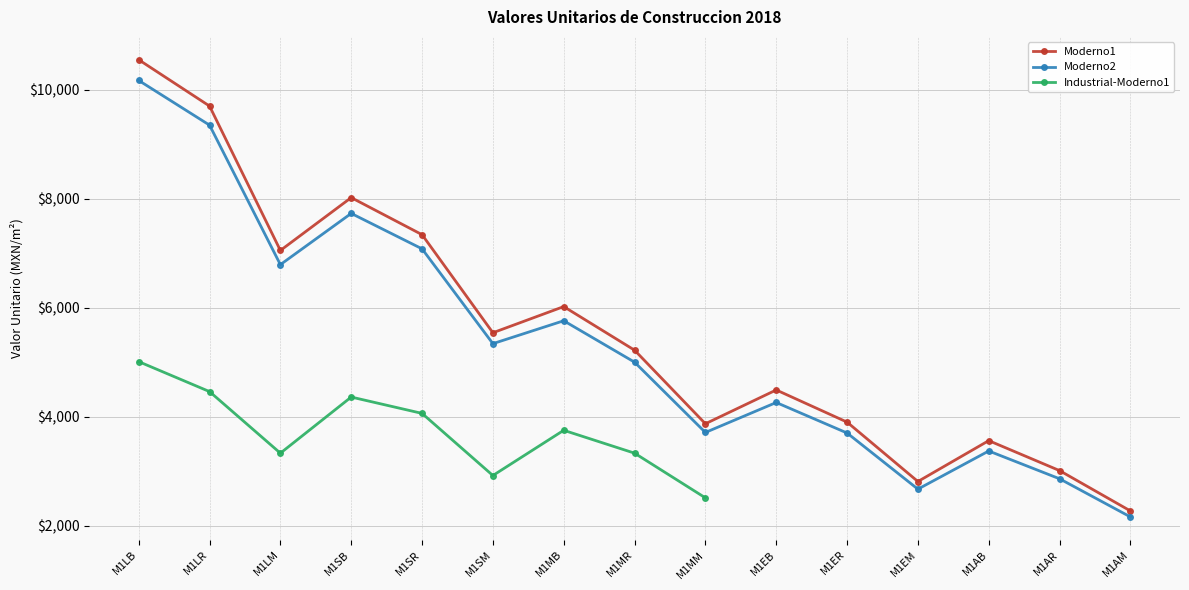

What position from the left is M1MM?

9